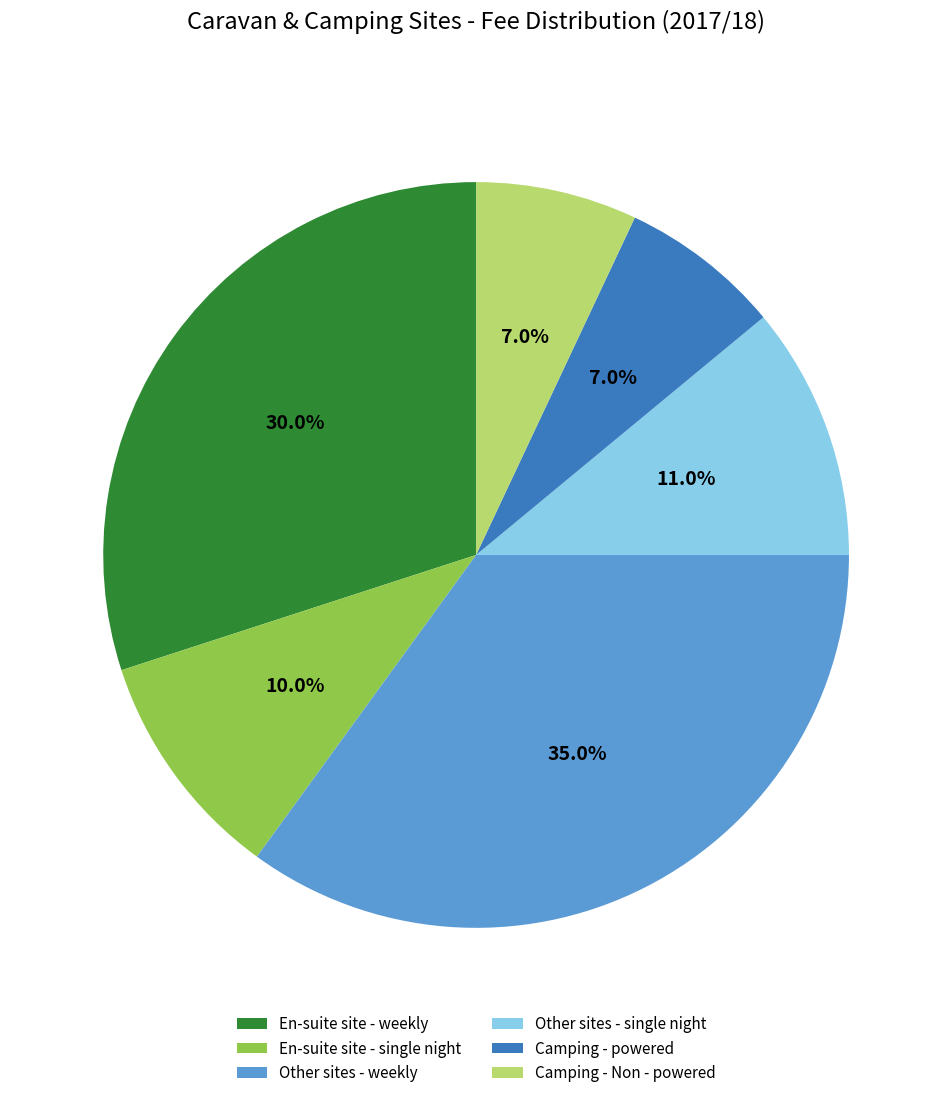

To the nearest percent, what percentage of the pie is Other sites - weekly?

35%